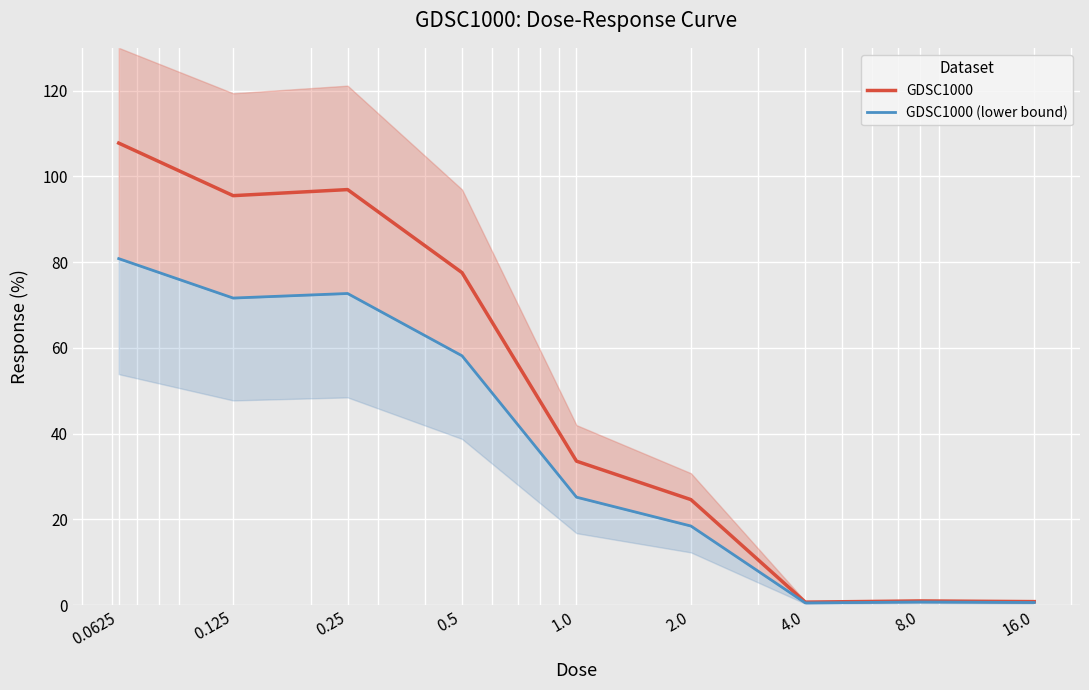

Which series has the largest total across all categories?

GDSC1000